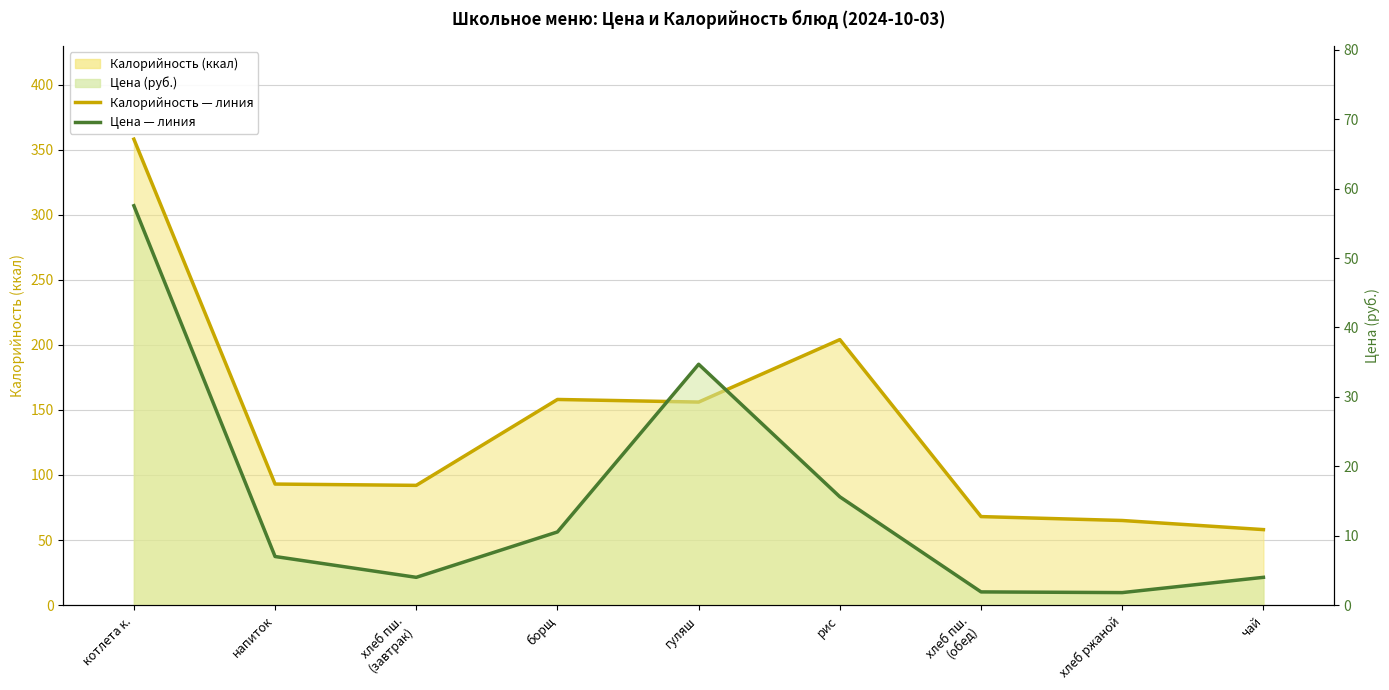

Count the number of categories in the chart.

9